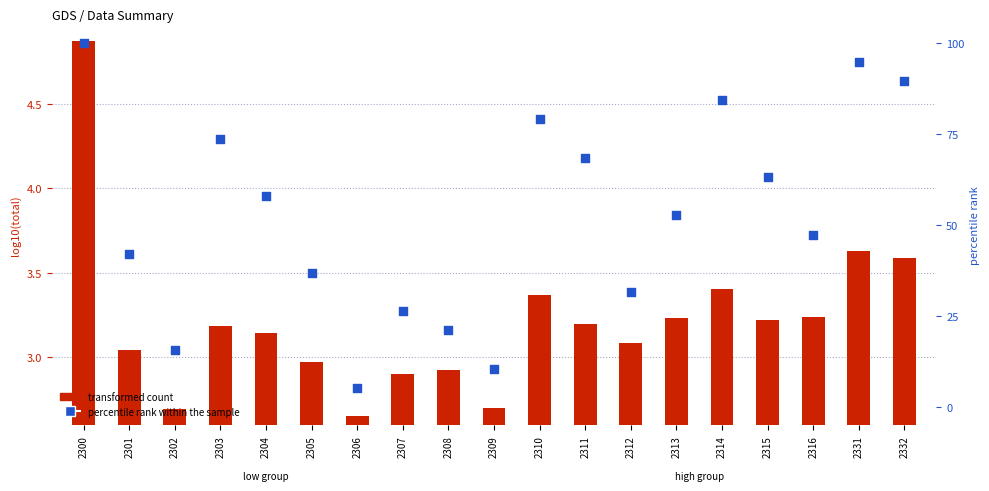

At how many categories does at least one series exceed 35?

13